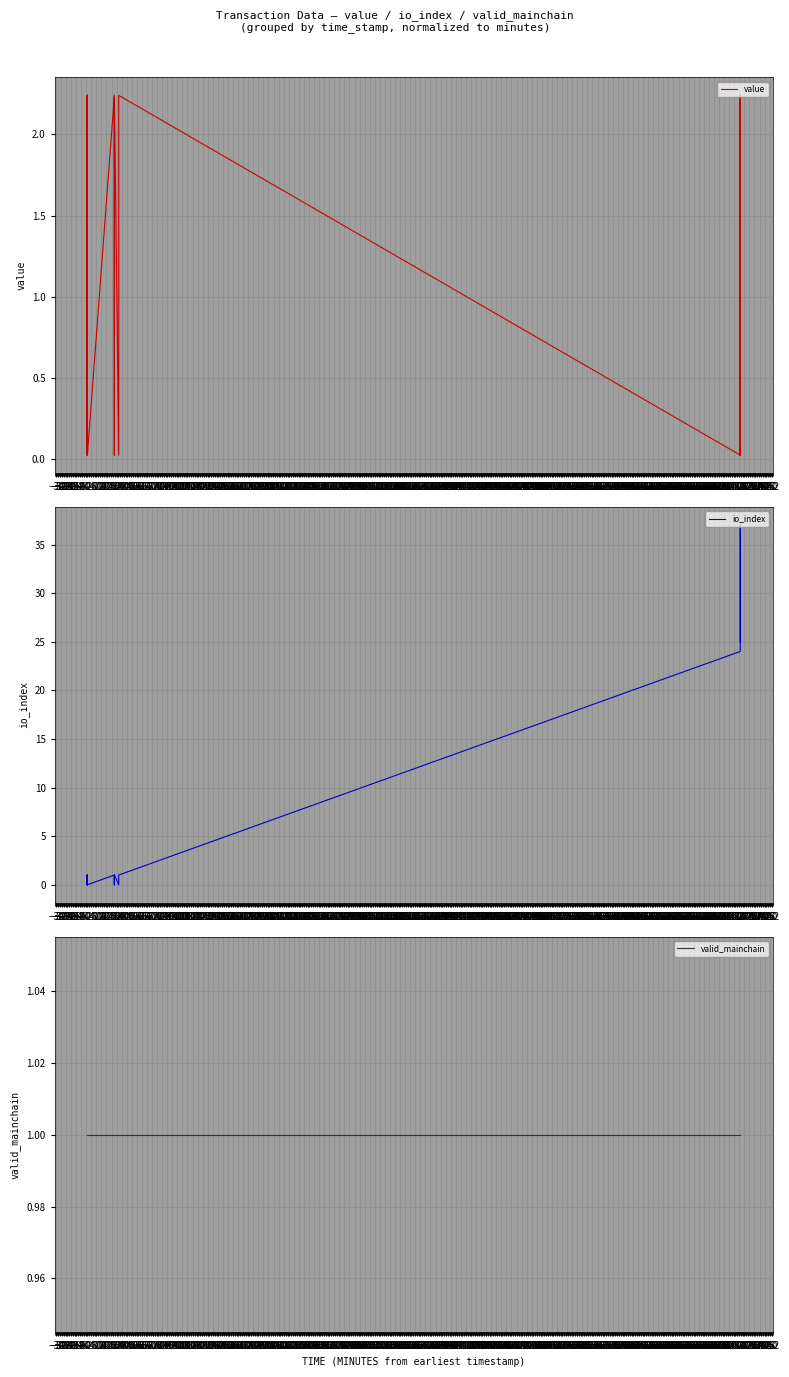

True or false: valid_mainchain and io_index cross at least once.

False